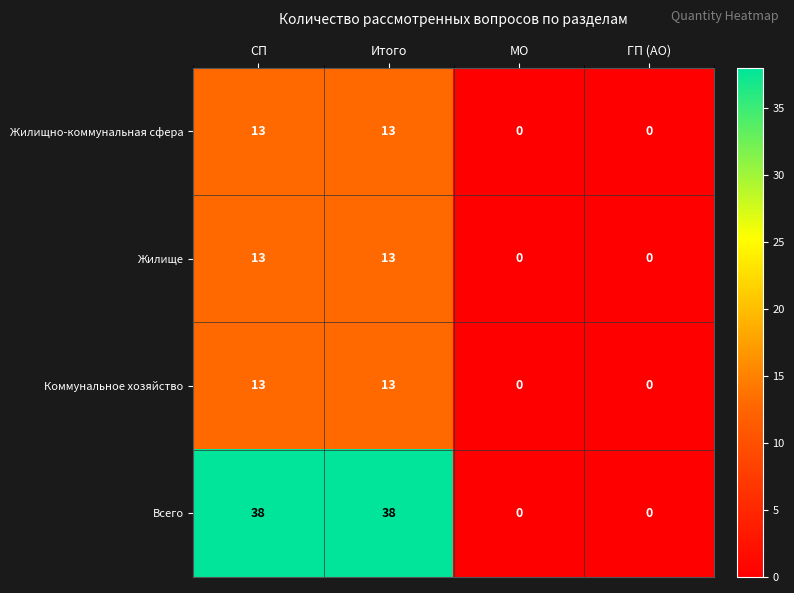

What is the sum of all Коммунальное хозяйство values?

26